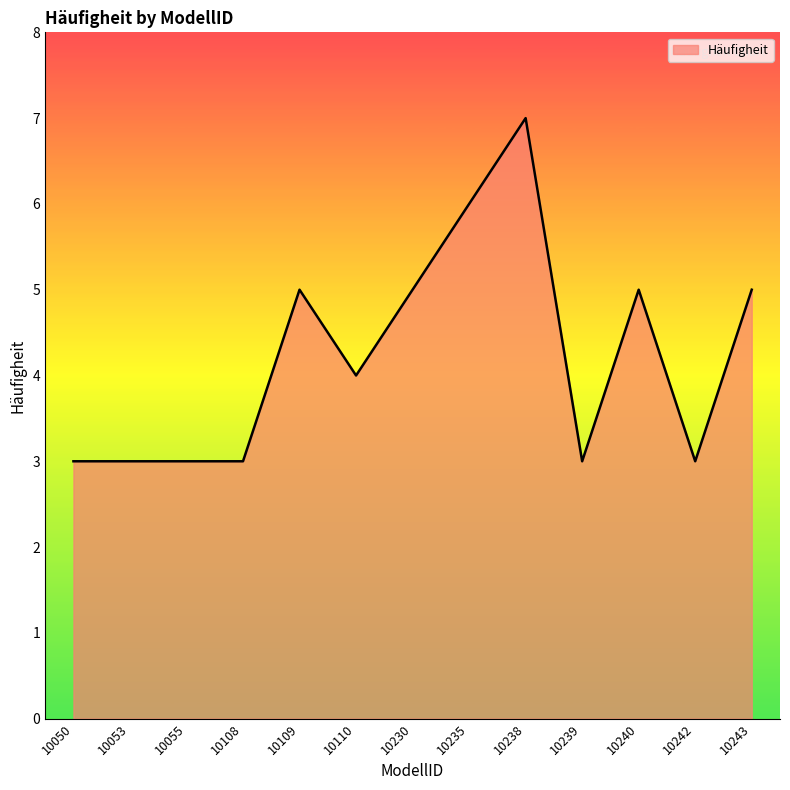

At which label does the data first exceed 4?

10109